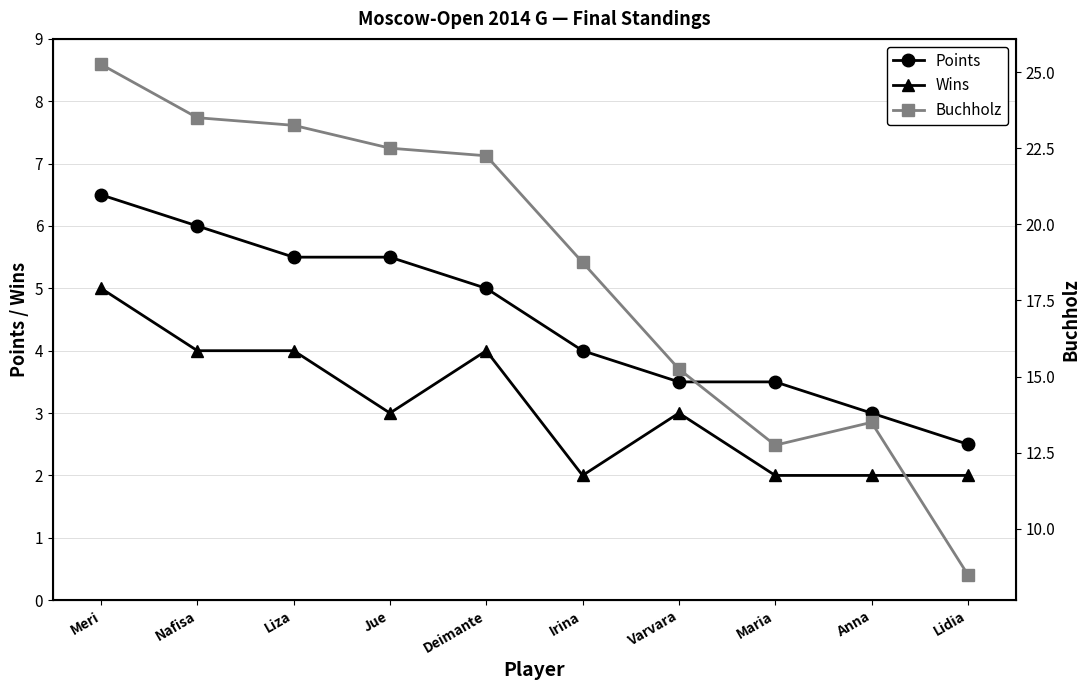

What is the average value of the Points series?

4.5